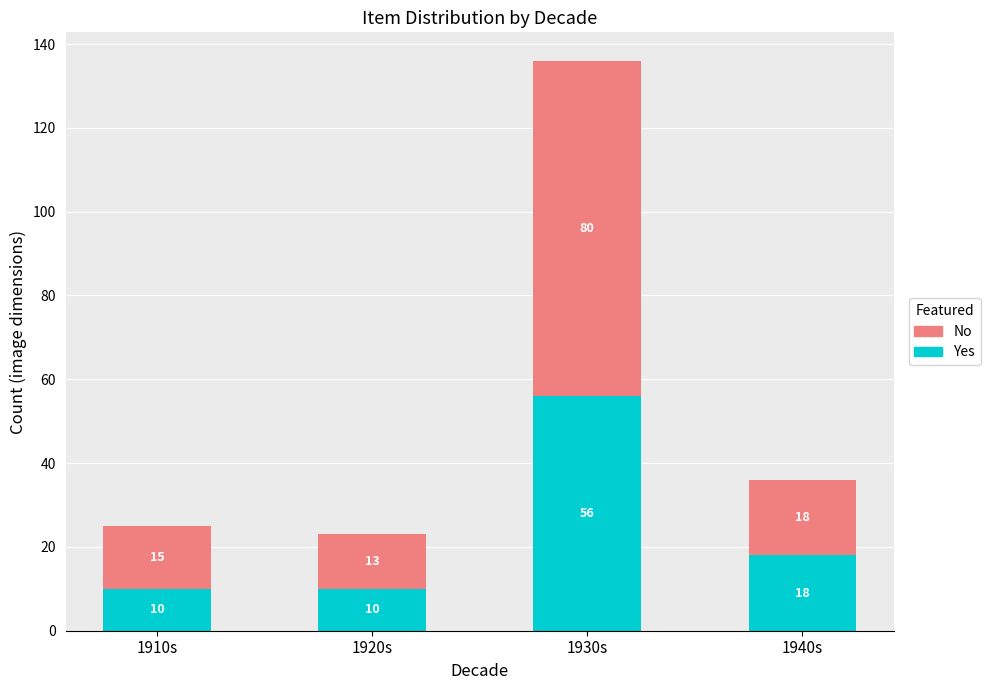

What is the total value across all series at 1920s?

23